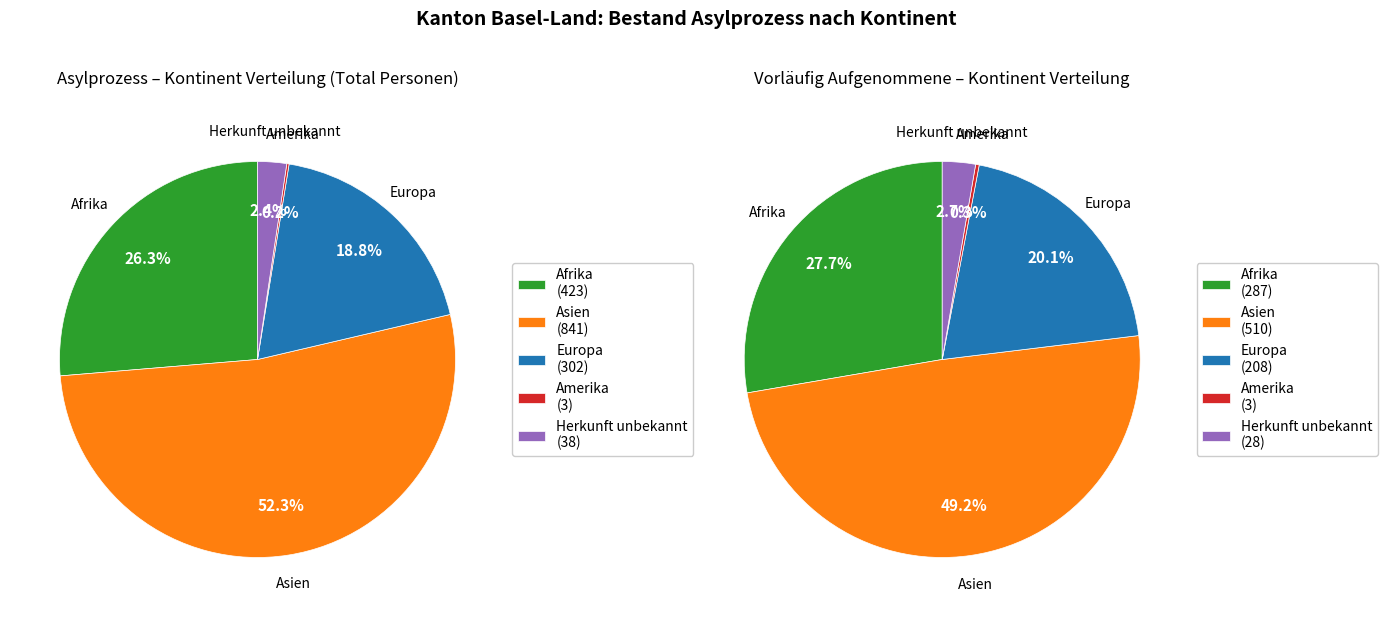

Do Europa and Asien together represent more than half of the pie?

Yes